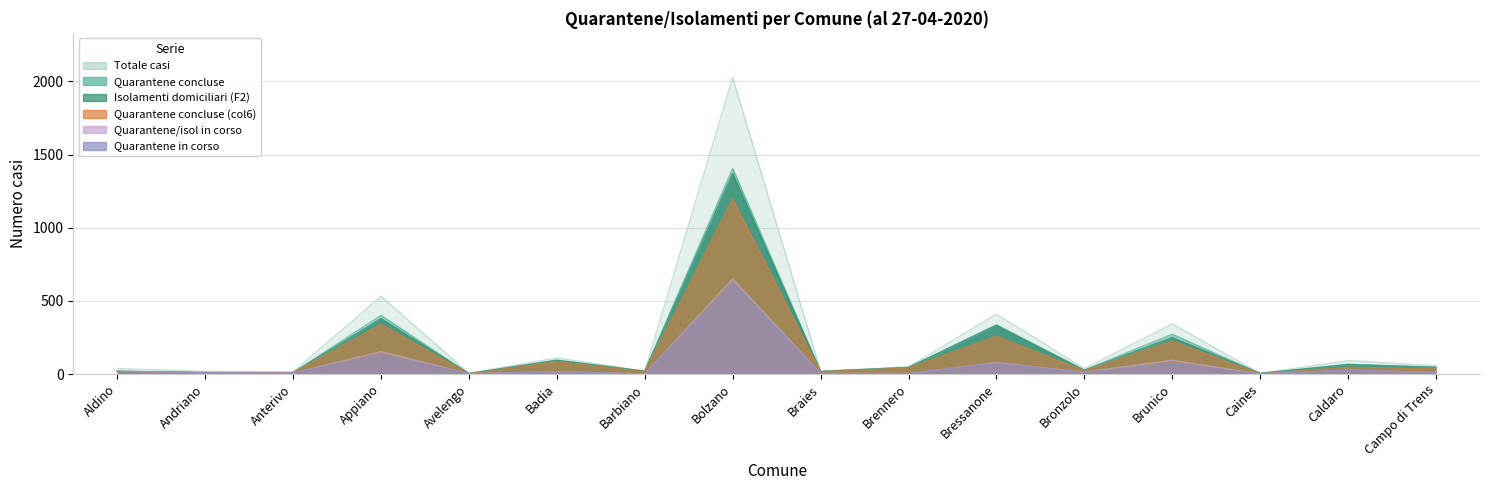

Which series has the largest total across all categories?

Totale casi